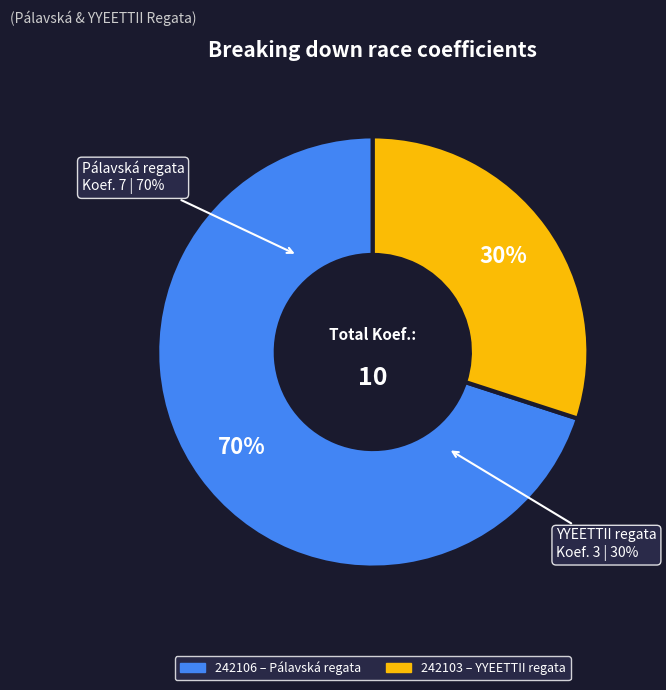

Is there a majority slice in this chart?

Yes